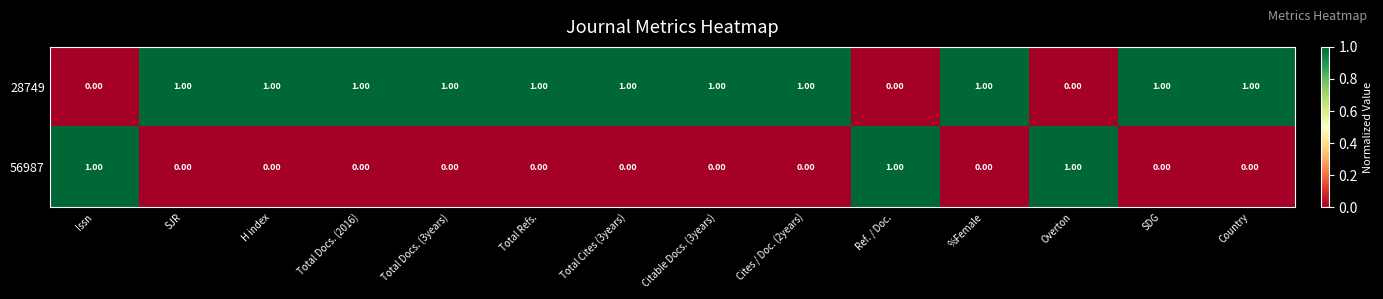

Rank the series by their average value, from highest to lowest.

28749, 56987